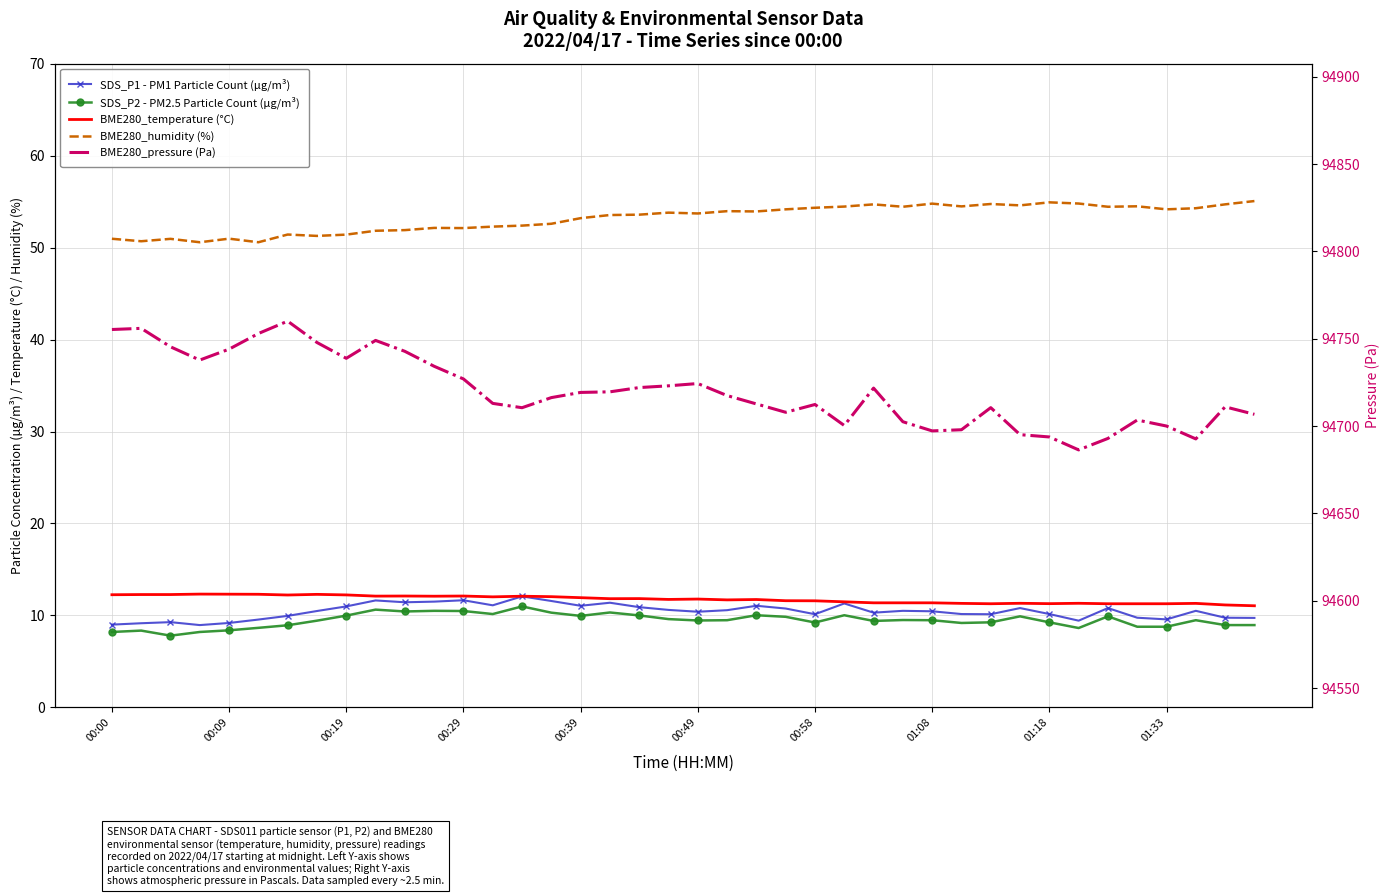

Reading left to right, extract all data points from this chart.

SDS_P1 - PM1 Particle Count (µg/m³): 9.0	9.2	9.3	8.9	9.2	9.6	9.9	10.5	11.0	11.6	11.4	11.5	11.7	11.1	12.1	11.6	11.1	11.4	10.9	10.6	10.4	10.6	11.1	10.8	10.1	11.3	10.3	10.5	10.4	10.2	10.1	10.8	10.2	9.4	10.8	9.8	9.6	10.5	9.8	9.7
SDS_P2 - PM2.5 Particle Count (µg/m³): 8.2	8.3	7.8	8.2	8.4	8.7	8.9	9.4	10.0	10.6	10.4	10.5	10.5	10.2	11.0	10.3	9.9	10.3	10.0	9.6	9.4	9.5	10.0	9.8	9.2	10.0	9.4	9.5	9.5	9.2	9.2	9.9	9.2	8.6	9.9	8.8	8.8	9.5	8.9	8.9
BME280_temperature (°C): 12.2	12.3	12.3	12.3	12.3	12.3	12.2	12.3	12.2	12.1	12.1	12.1	12.1	12.0	12.1	12.0	11.9	11.8	11.8	11.7	11.8	11.7	11.7	11.6	11.6	11.5	11.4	11.4	11.4	11.3	11.3	11.3	11.3	11.3	11.3	11.3	11.3	11.3	11.1	11.1
BME280_humidity (%): 51.0	50.7	51.0	50.6	51.0	50.6	51.4	51.3	51.4	51.8	51.9	52.1	52.1	52.3	52.4	52.6	53.2	53.5	53.6	53.8	53.7	54.0	53.9	54.2	54.3	54.5	54.7	54.4	54.8	54.5	54.7	54.6	54.9	54.8	54.4	54.5	54.2	54.3	54.7	55.1
BME280_pressure (Pa): 94755.3	94755.9	94745.4	94737.8	94744.0	94753.0	94760.1	94747.8	94738.8	94749.0	94742.8	94734.2	94727.0	94713.0	94710.5	94716.3	94719.2	94719.6	94722.0	94723.0	94724.3	94717.4	94712.7	94707.9	94712.3	94700.3	94721.7	94702.5	94697.2	94697.9	94710.5	94695.1	94693.8	94686.3	94692.9	94703.4	94700.0	94692.6	94711.0	94706.7